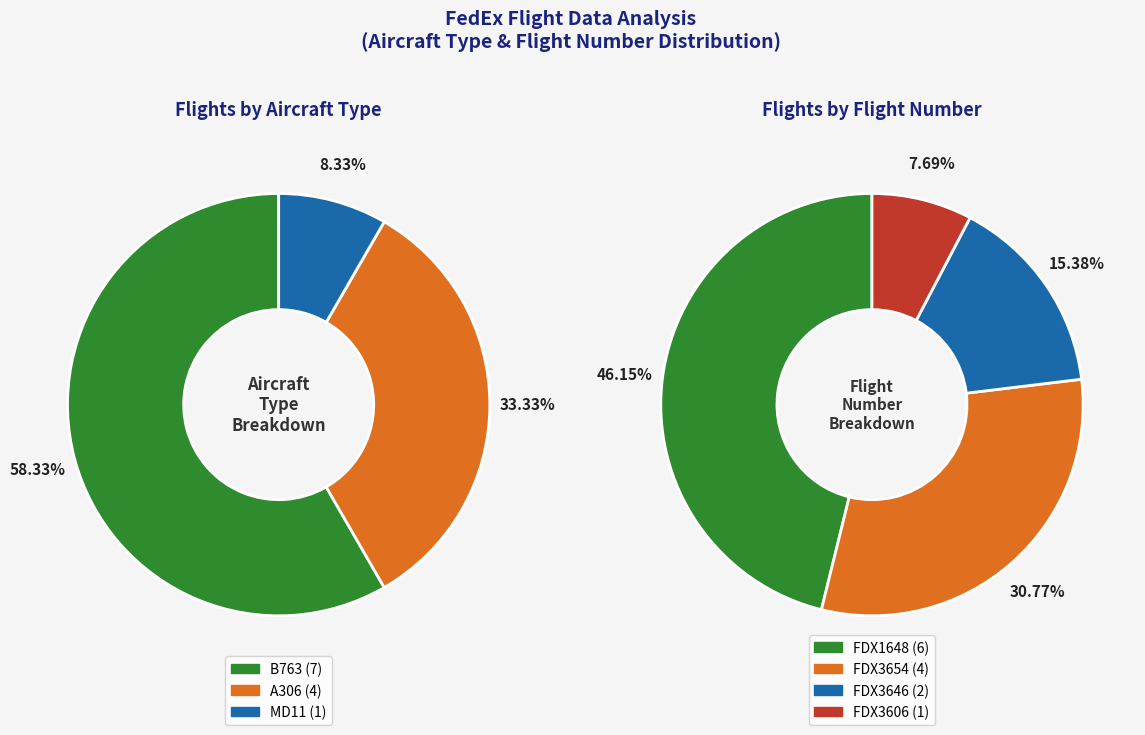

Which category has the biggest portion of the pie?

B763